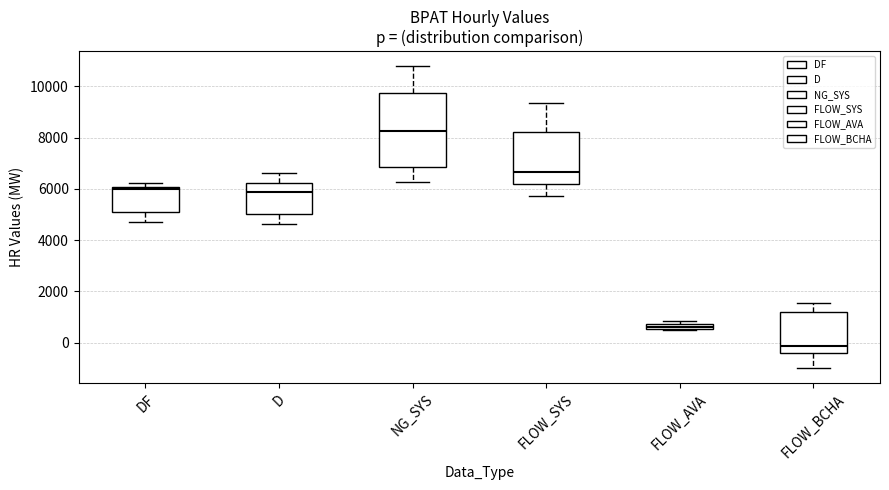

Which box's median line is the highest?

NG_SYS